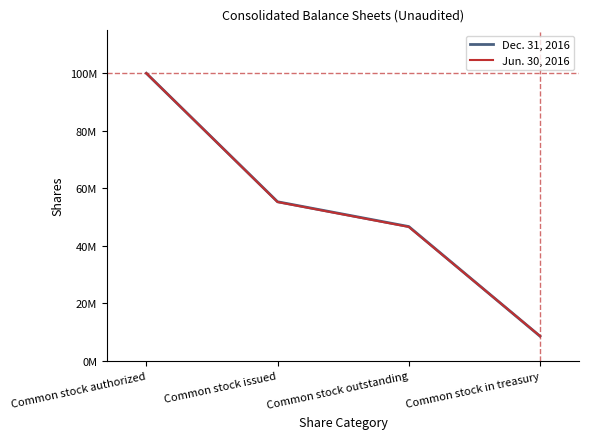

Rank the series by their maximum value, from lowest to highest.

Dec. 31, 2016, Jun. 30, 2016